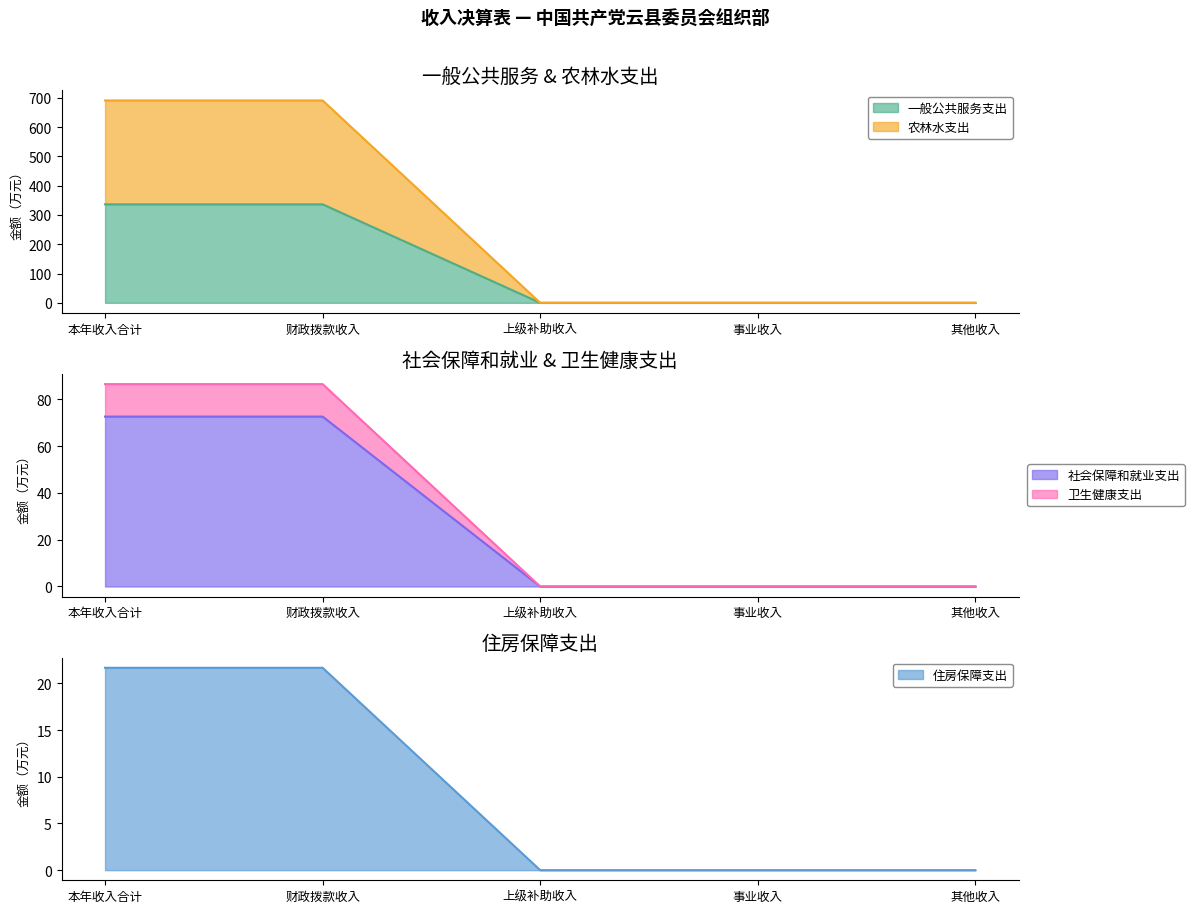

What are all the series names shown in the legend?

一般公共服务支出, 社会保障和就业支出, 卫生健康支出, 农林水支出, 住房保障支出